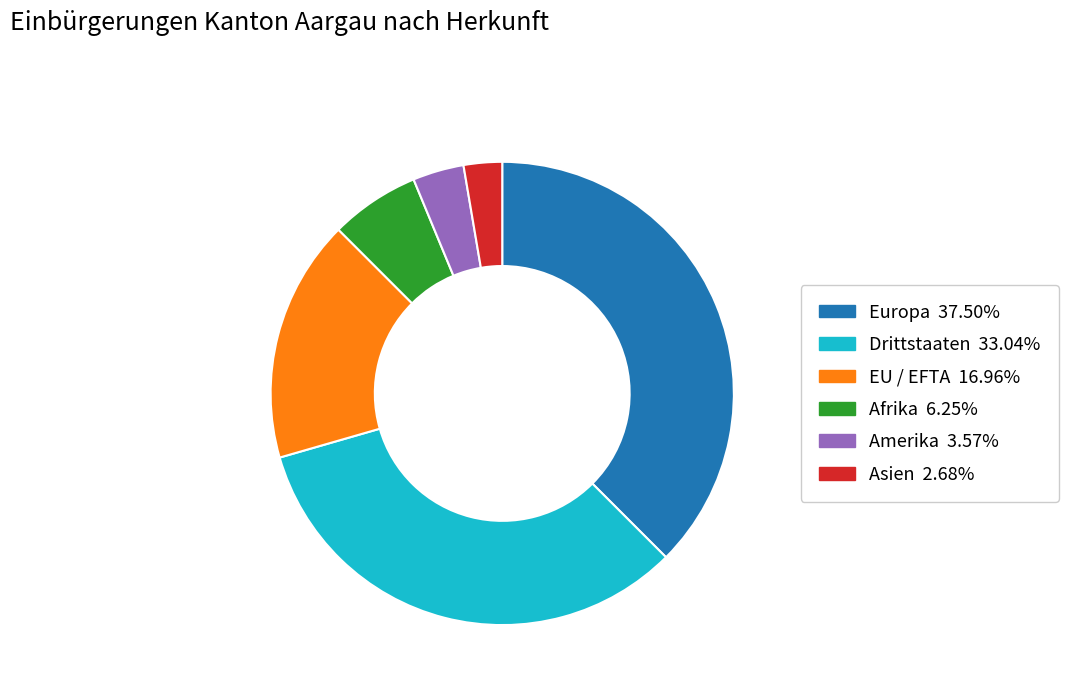

Is there any slice that represents more than half of the pie?

No